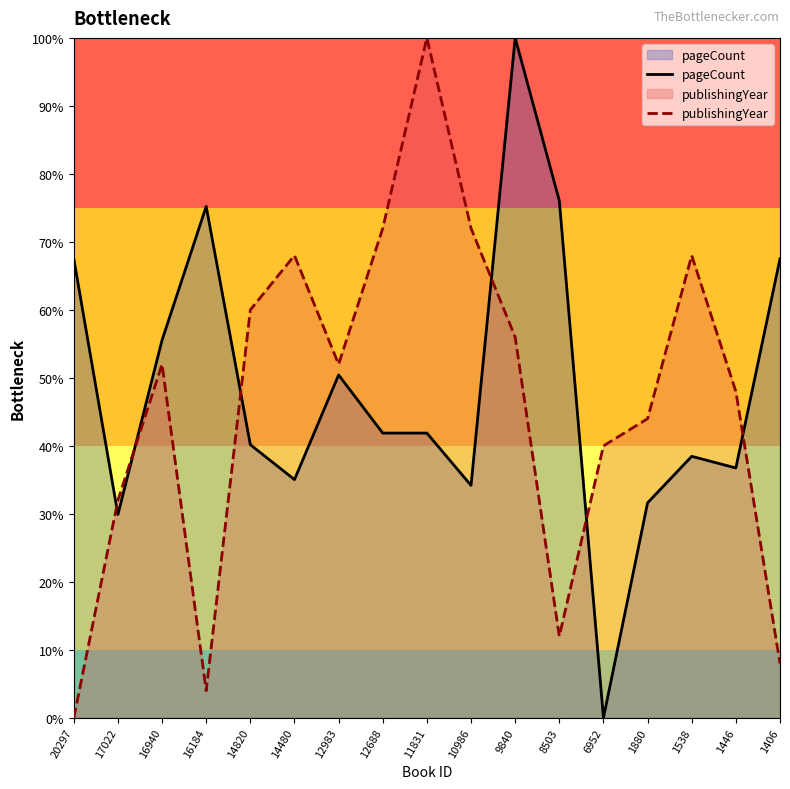

What is the difference between the pageCount values at 20297 and 9840?

32.5